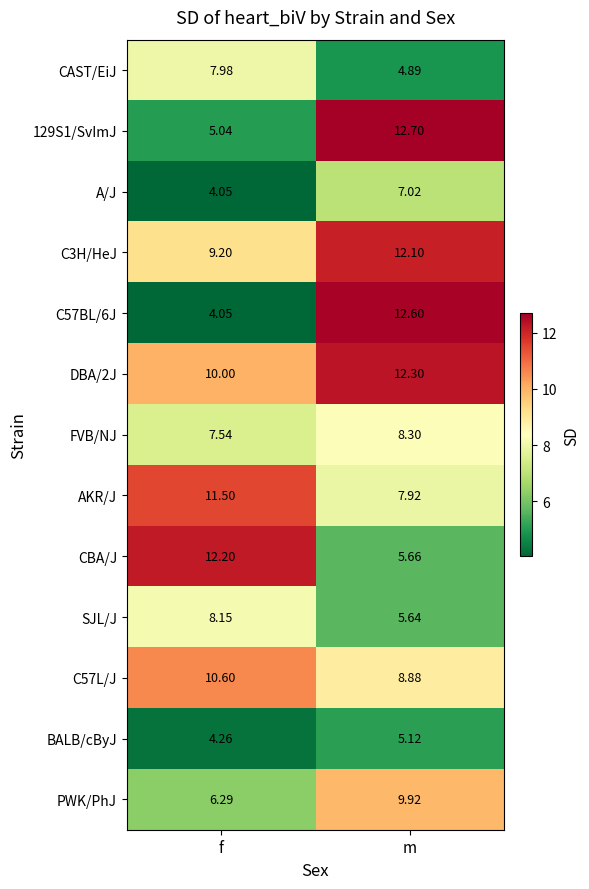

At which label does 129S1/SvImJ first exceed 12?

m